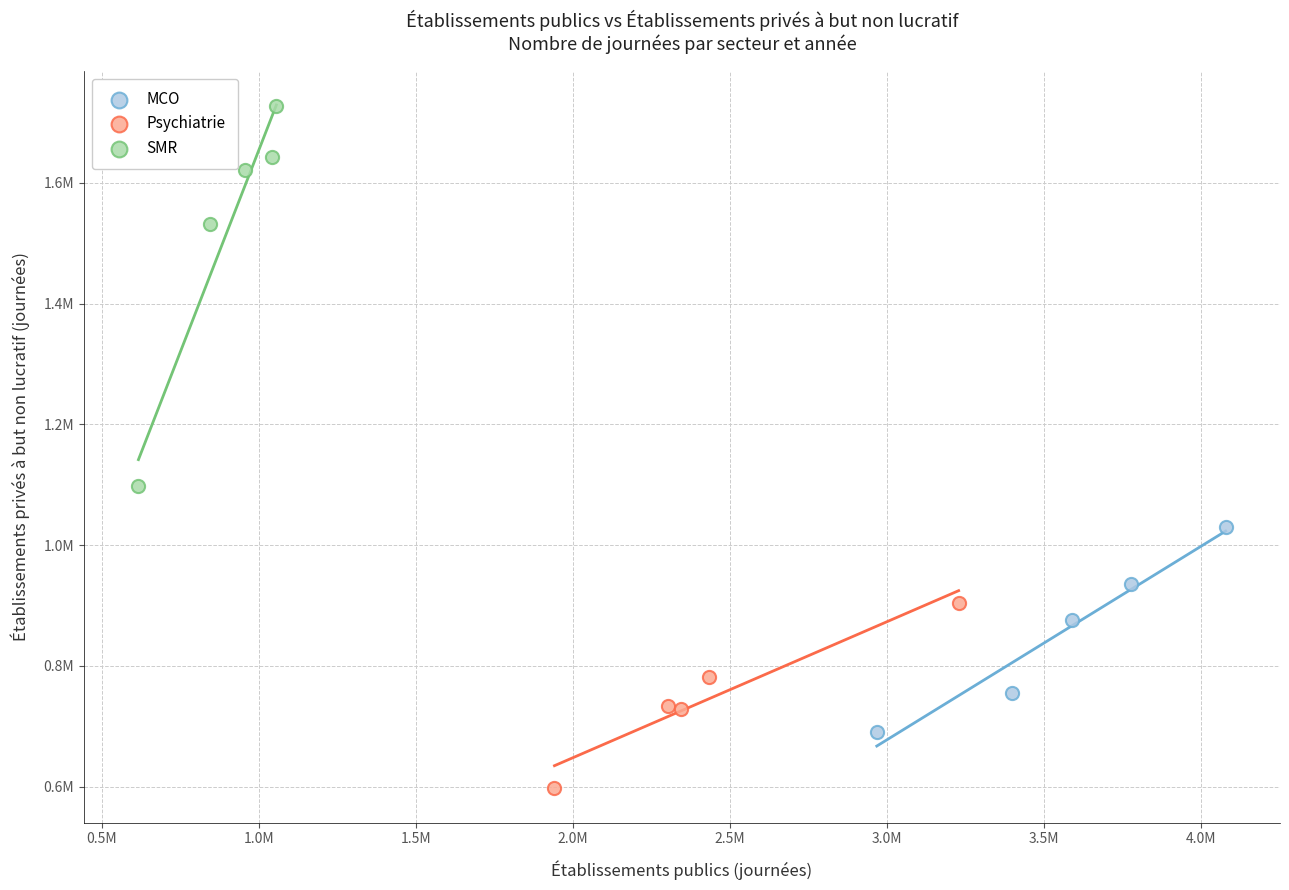

Which series has the largest Y range (max minus min)?

SMR